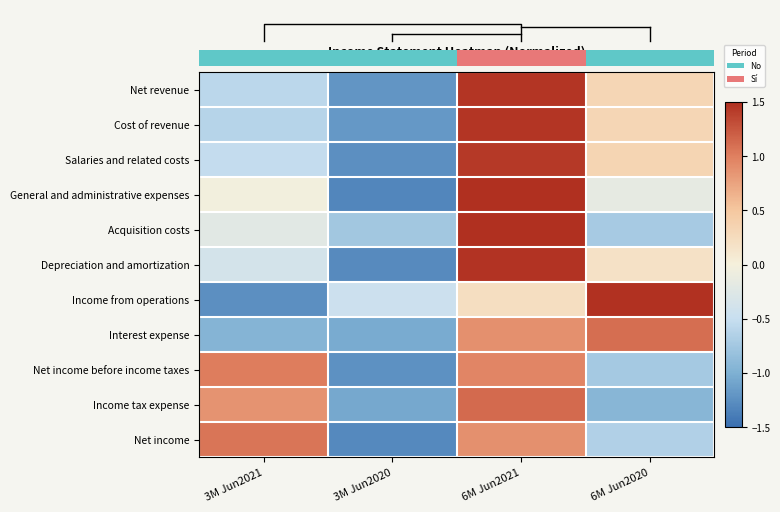

At which label is Income from operations closest to 0?

6M Jun2021